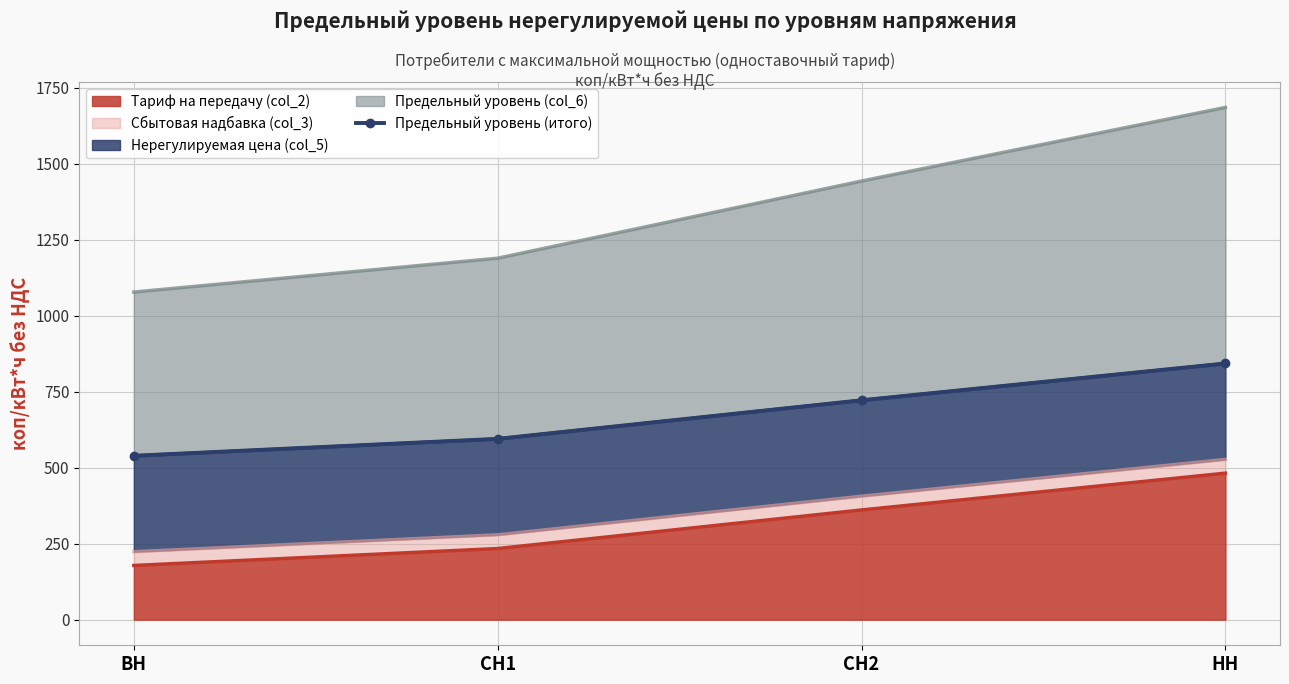

Is it true that the value at ВН is 852.1?

False